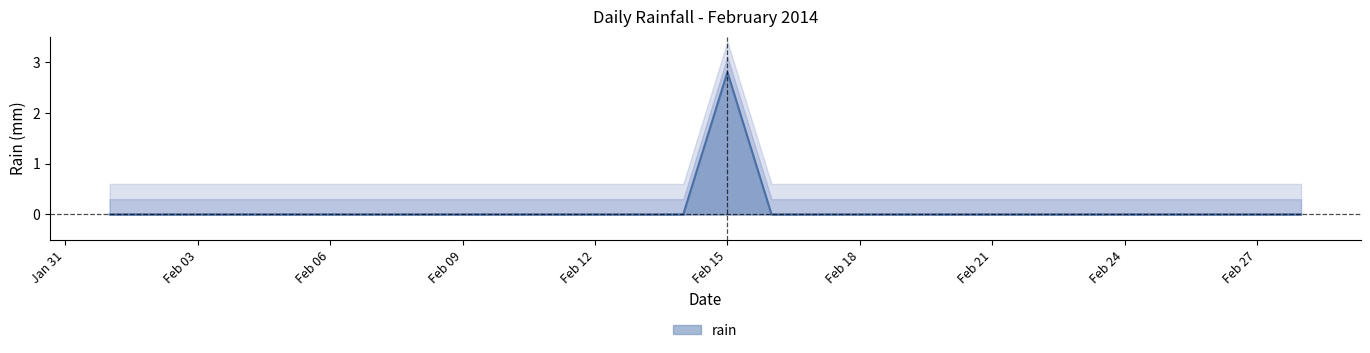

Reading left to right, list all the values displayed in this chart.

0.0	0.0	0.0	0.0	0.0	0.0	0.0	0.0	0.0	0.0	0.0	0.0	0.0	0.0	2.8	0.0	0.0	0.0	0.0	0.0	0.0	0.0	0.0	0.0	0.0	0.0	0.0	0.0